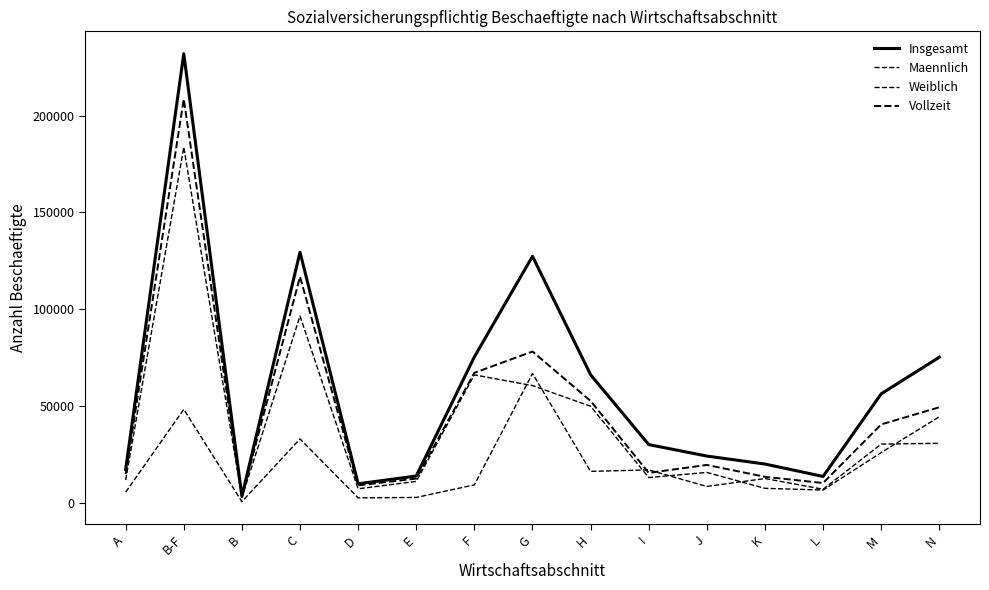

How many lines are shown in the chart?

4